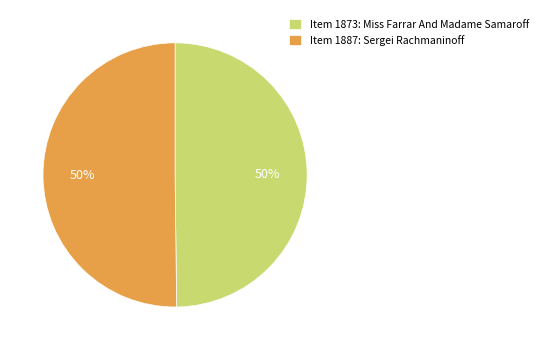

True or false: Item 1873: Miss Farrar And Madame Samaroff accounts for 59% of the total.

False